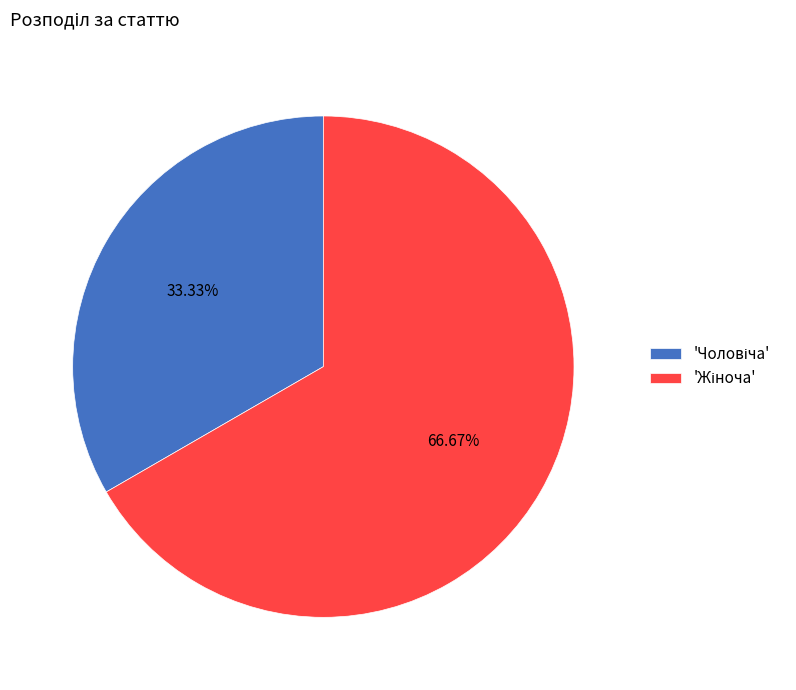

Does any single category account for the majority?

Yes